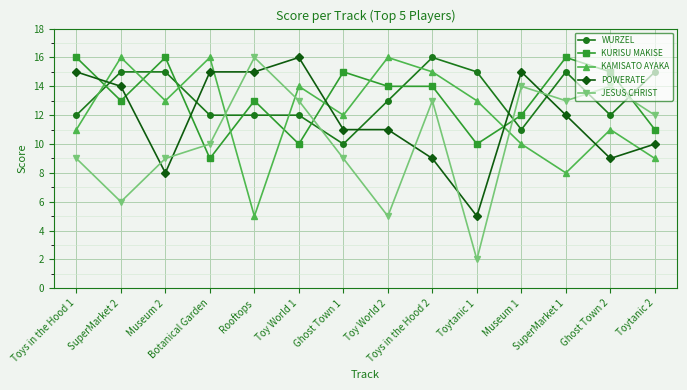

Rank the series at Toy World 1 from lowest to highest value.

KURISU MAKISE, WURZEL, JESUS CHRIST, KAMISATO AYAKA, POWERATE